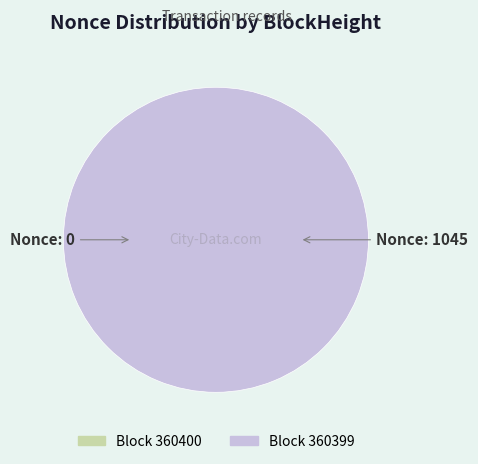

The 360399 slice represents 100% of the pie. True or false?

True